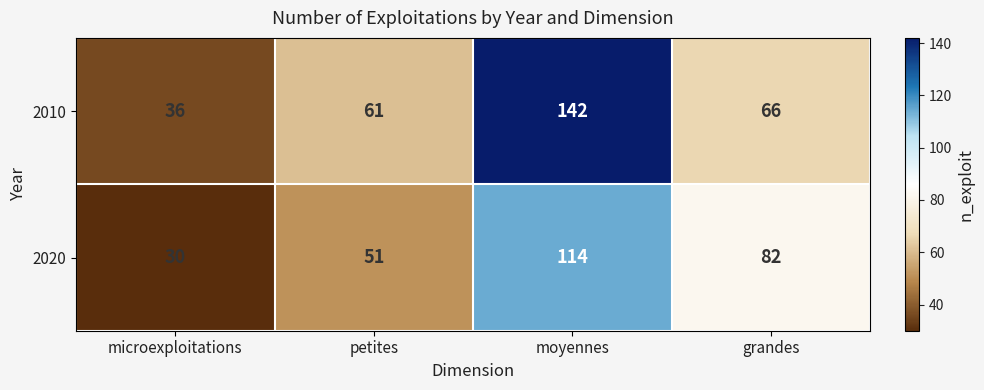

Which category has the highest value across all series?

moyennes